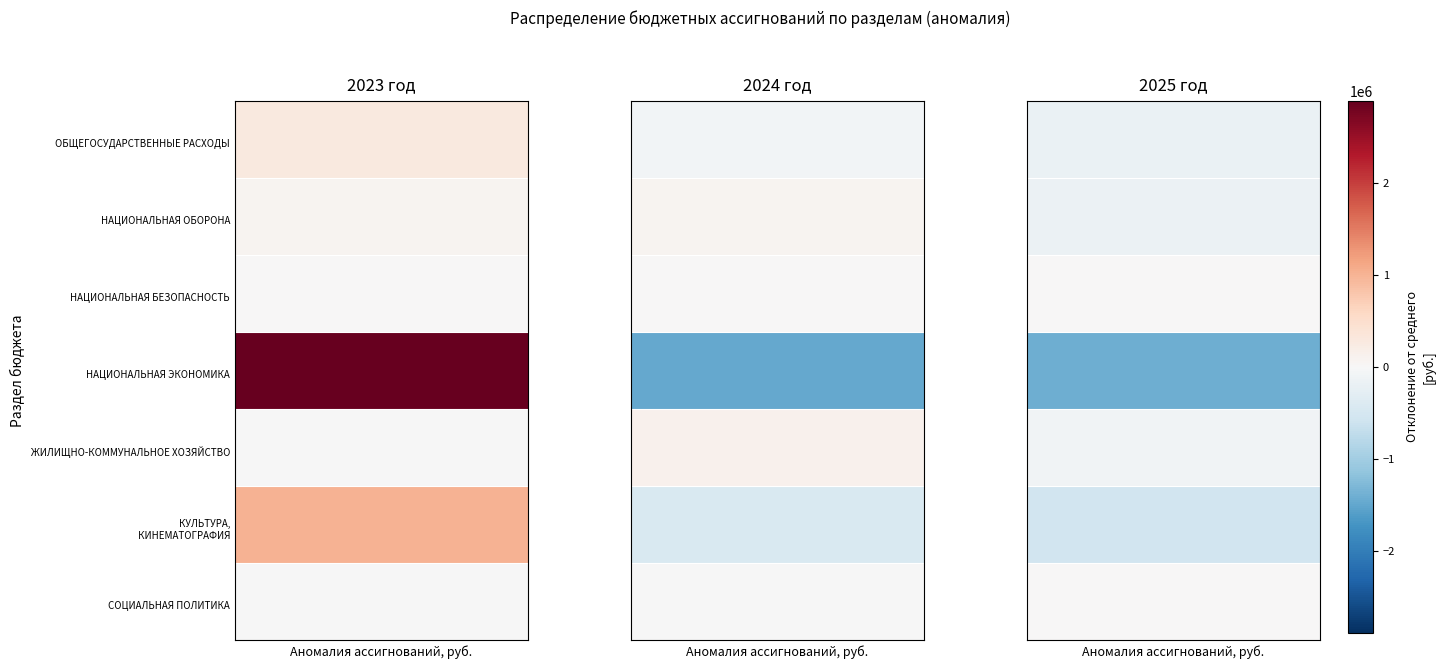

At which label is НАЦИОНАЛЬНАЯ ОБОРОНА closest to 127450?

2023